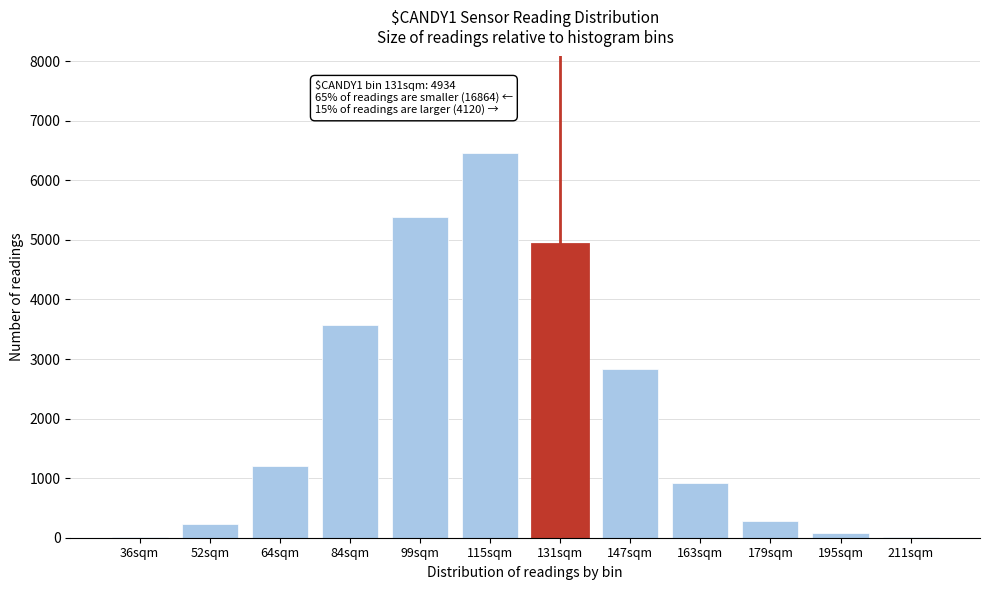

Which has a higher value, 64sqm or 52sqm?

64sqm